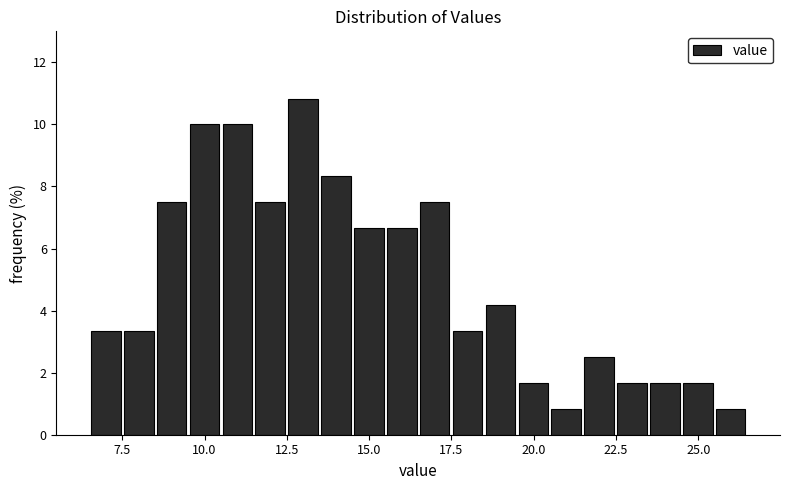

Read against the x-axis, roughly where is the centre of the tallest bar?

13.0